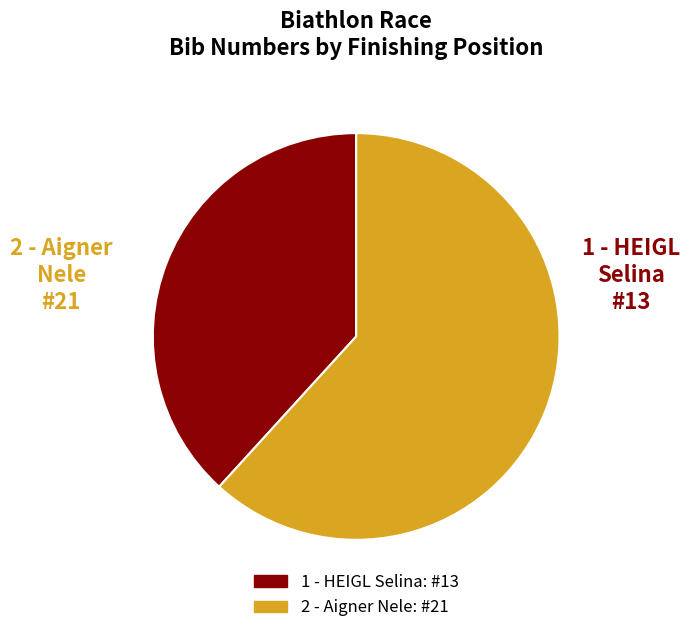

Does any single category account for the majority?

Yes